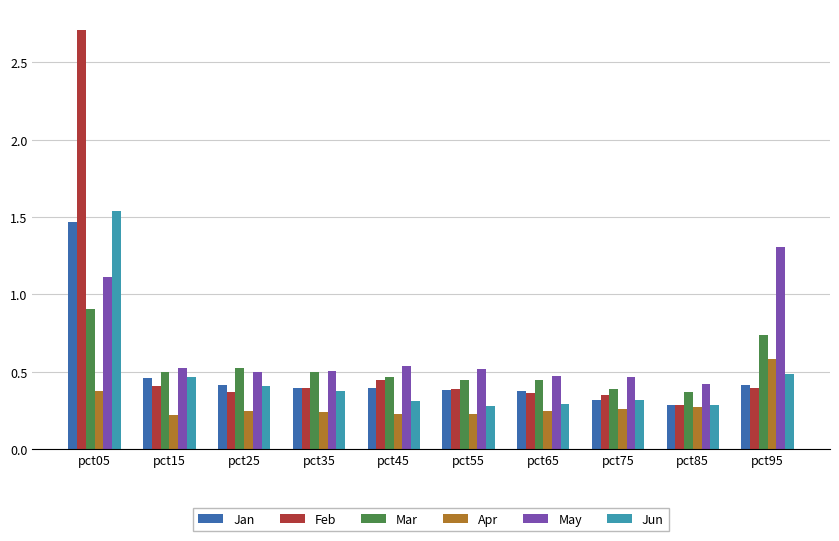

What is the total value across all series at pct45?

2.4